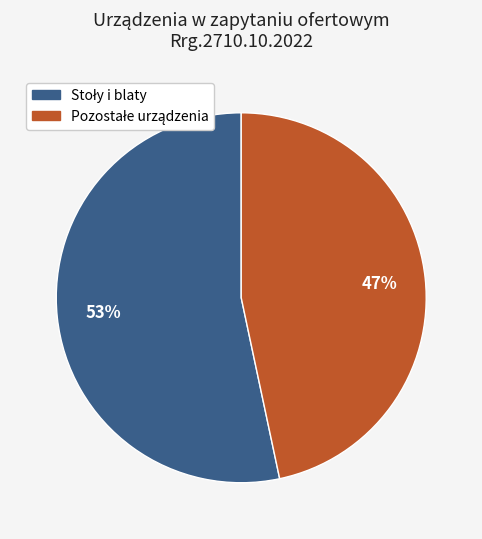

Is there a majority slice in this chart?

Yes